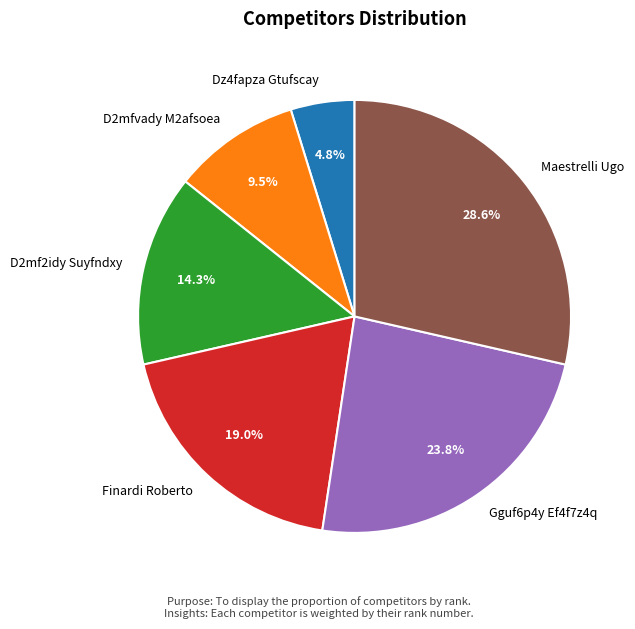

Do Finardi Roberto and D2mfvady M2afsoea together represent more than half of the pie?

No